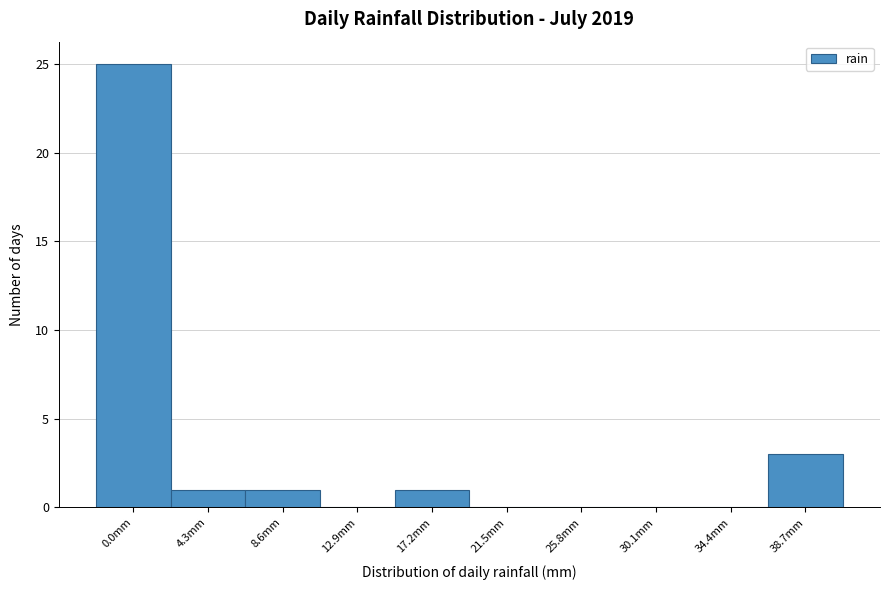

Which label corresponds to the largest value in the chart?

0.0mm